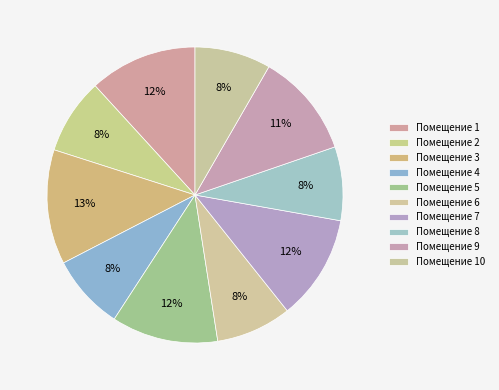

How many slices are in this pie chart?

10